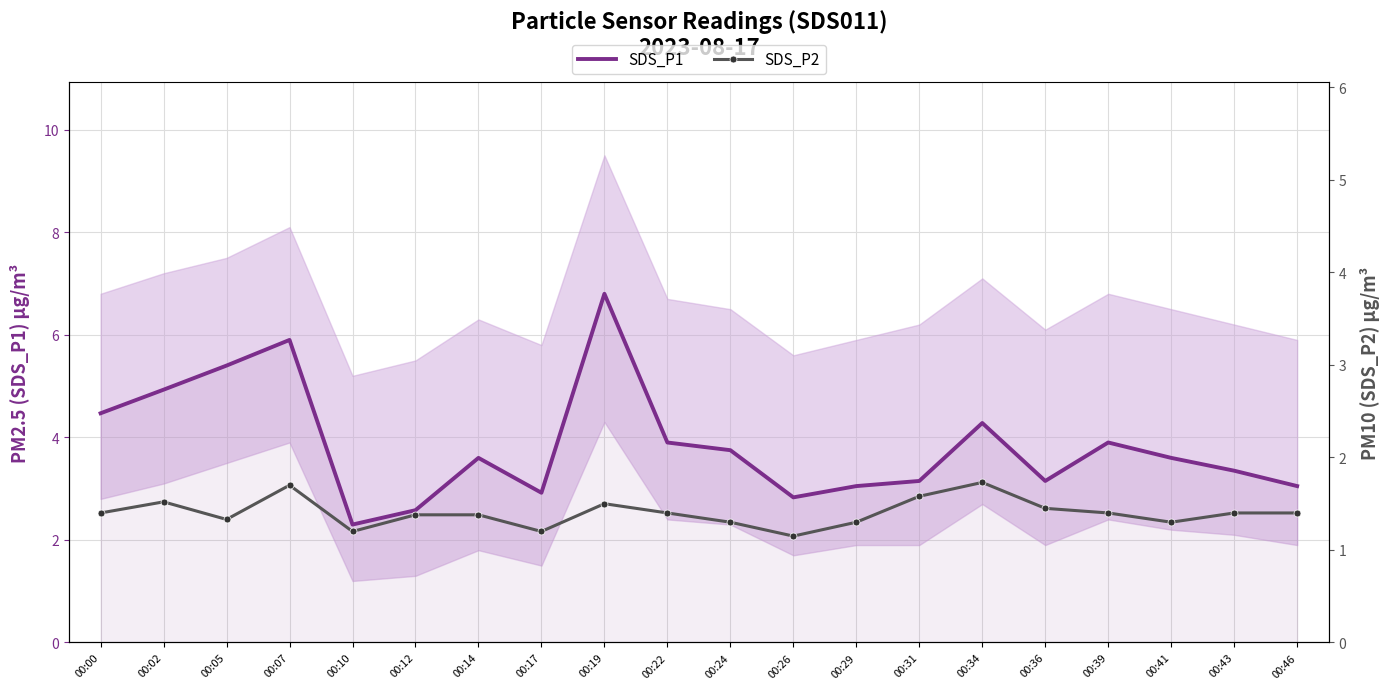

True or false: SDS_P1 and SDS_P2 cross at least once.

False